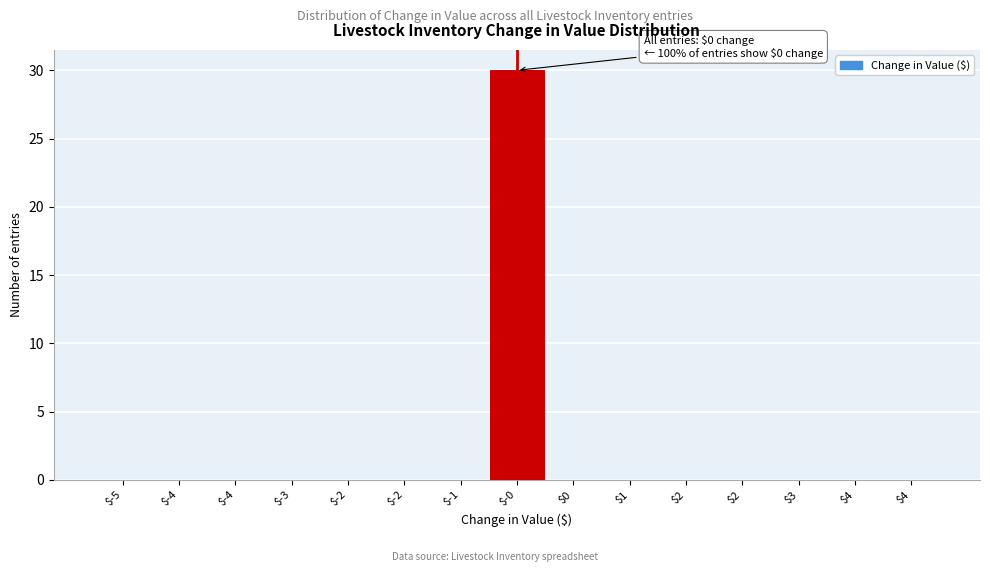

How many categories are shown in the chart?

15